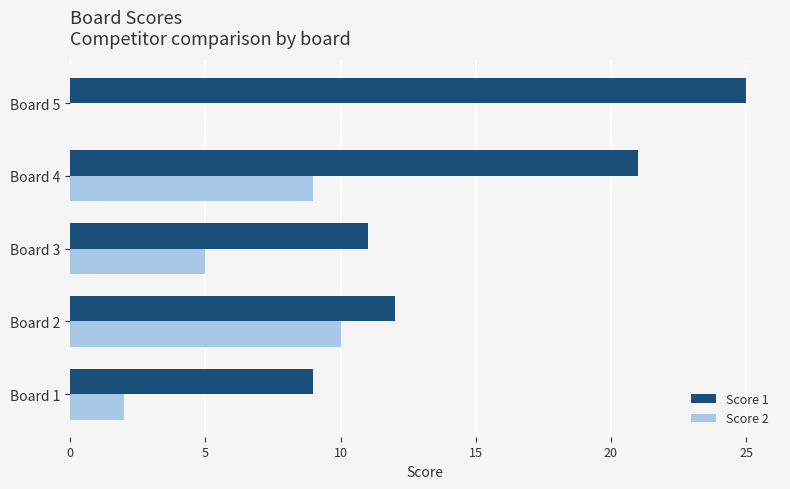

Which series changed the most between Board 3 and Board 5?

Score 1